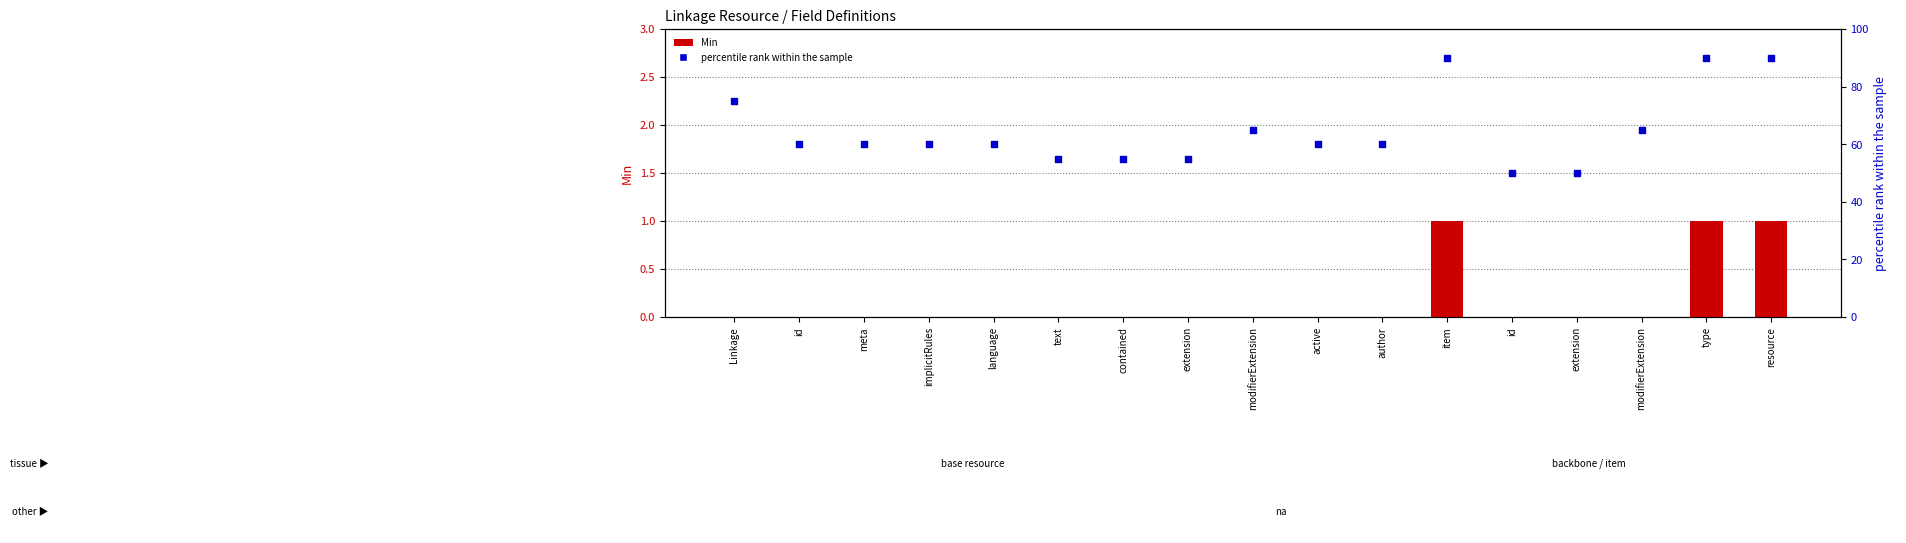

What are all the series names shown in the legend?

Min, percentile rank within the sample